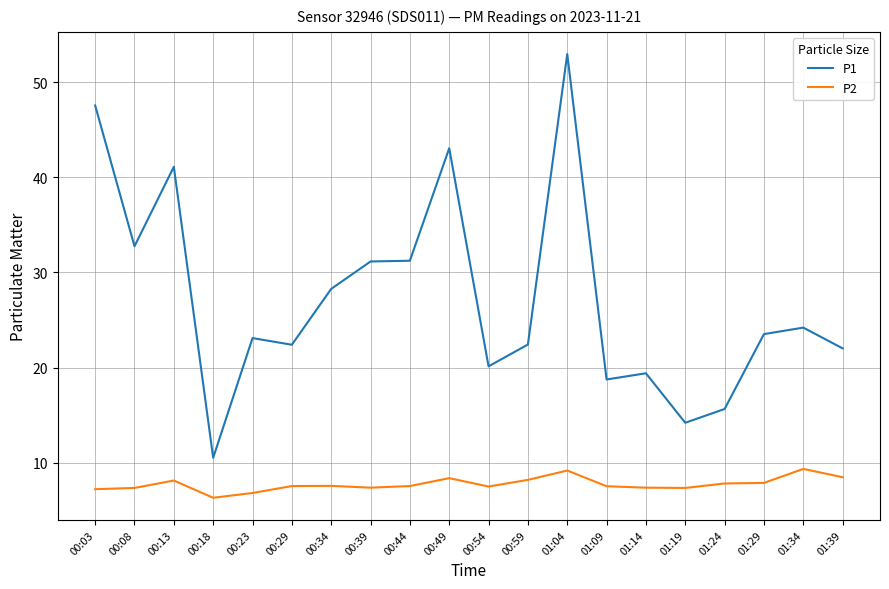

At which label does P1 reach its peak?

01:04